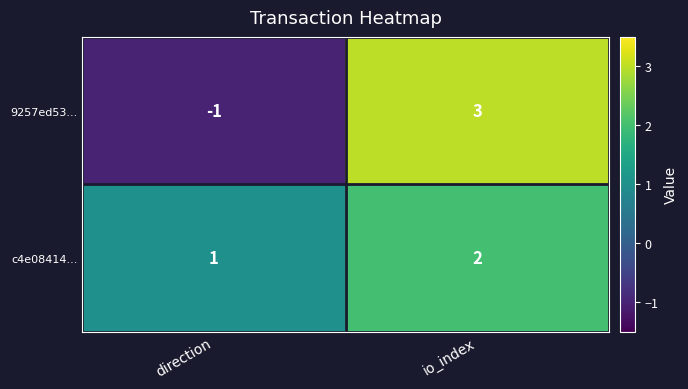

Rank the series by their average value, from lowest to highest.

9257ed53..., c4e08414...